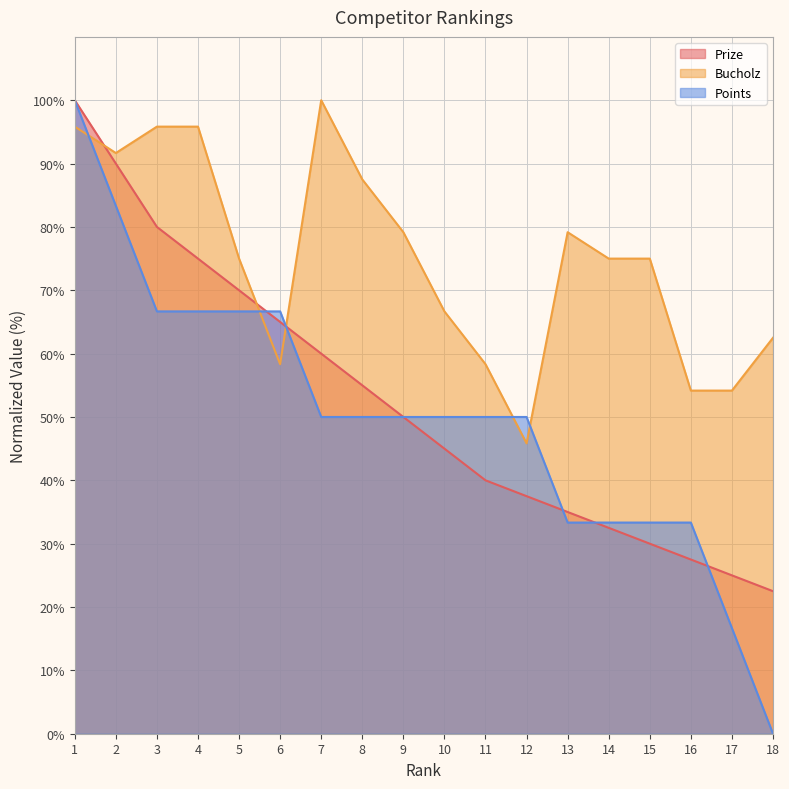

The Points series shows 117.6 at 6. True or false?

False